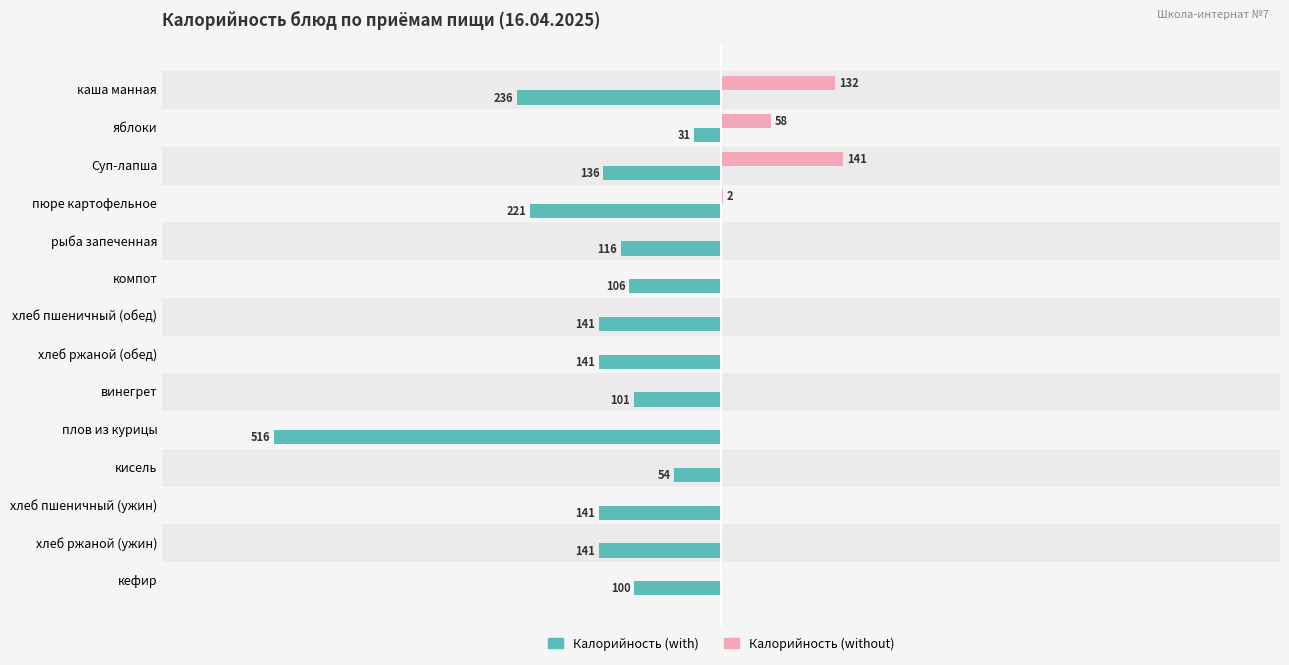

What are all the series names shown in the legend?

Калорийность (with), Калорийность (without)